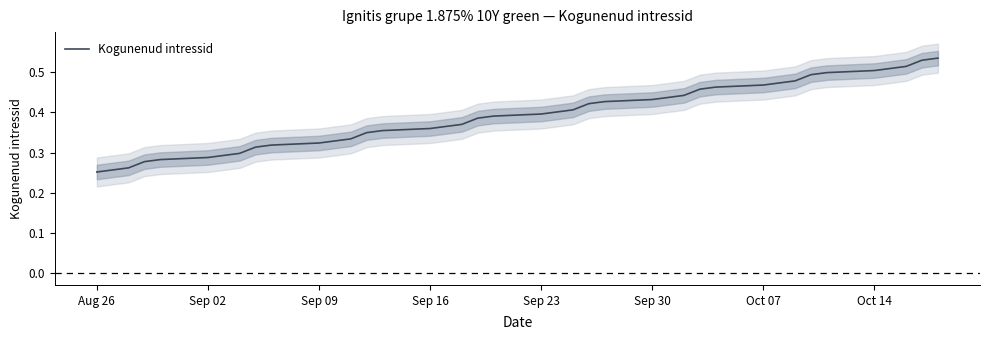

Does the chart display data point markers on the line(s)?

No